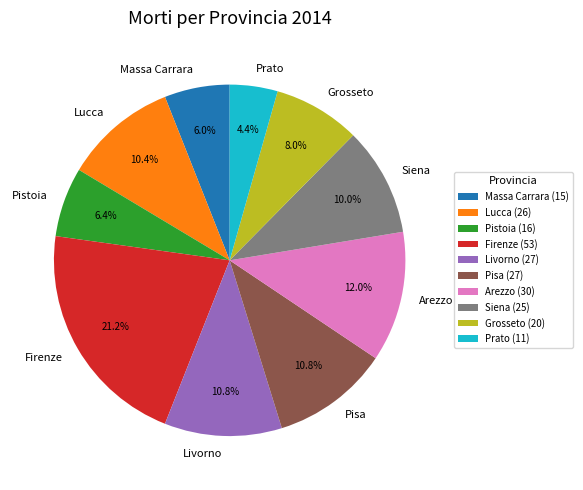

Between Pistoia and Grosseto, which is larger?

Grosseto